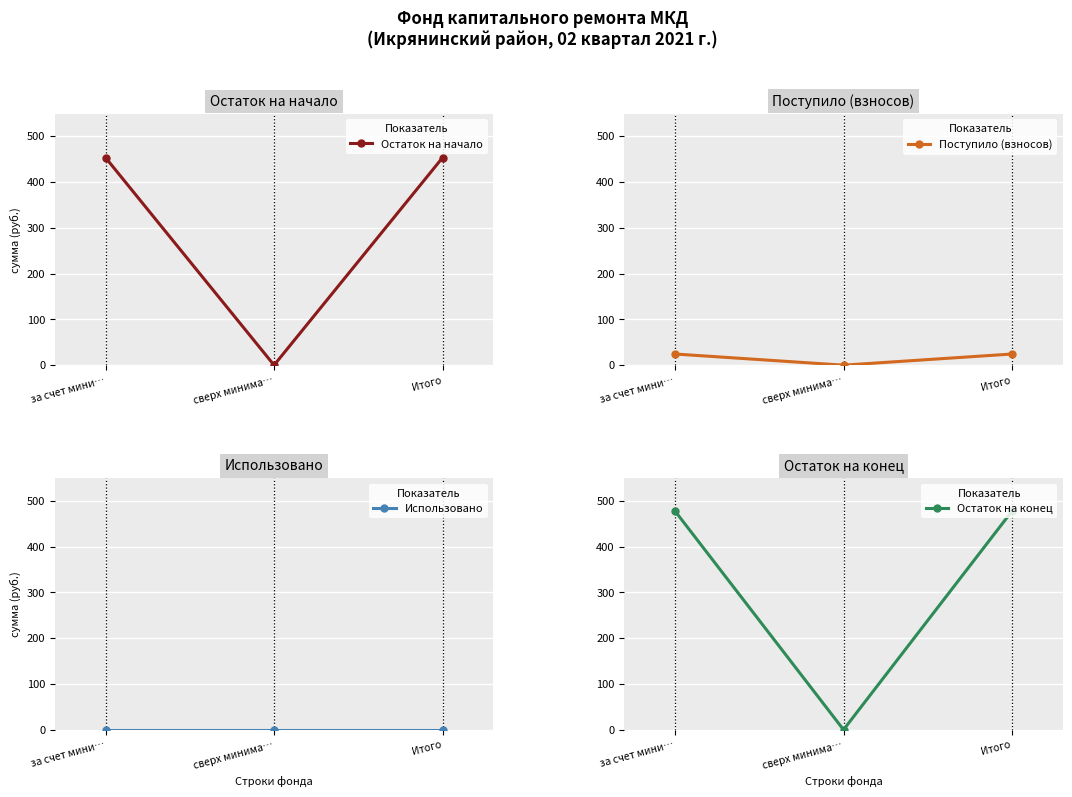

How many categories are shown in the chart?

3